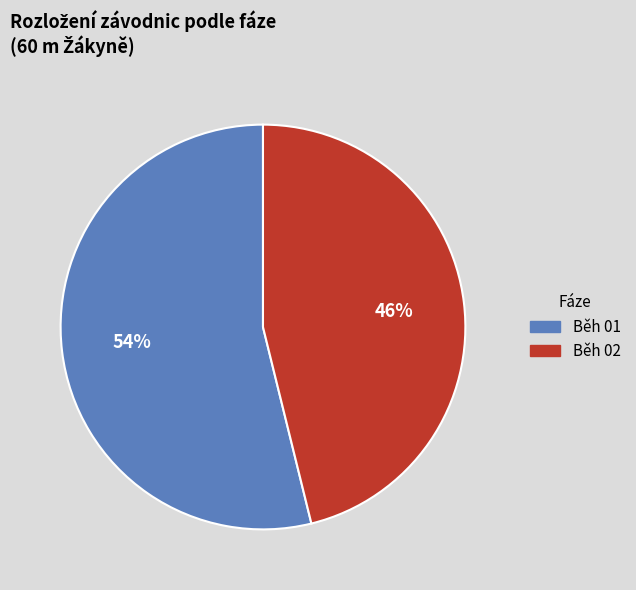

Is there a majority slice in this chart?

Yes